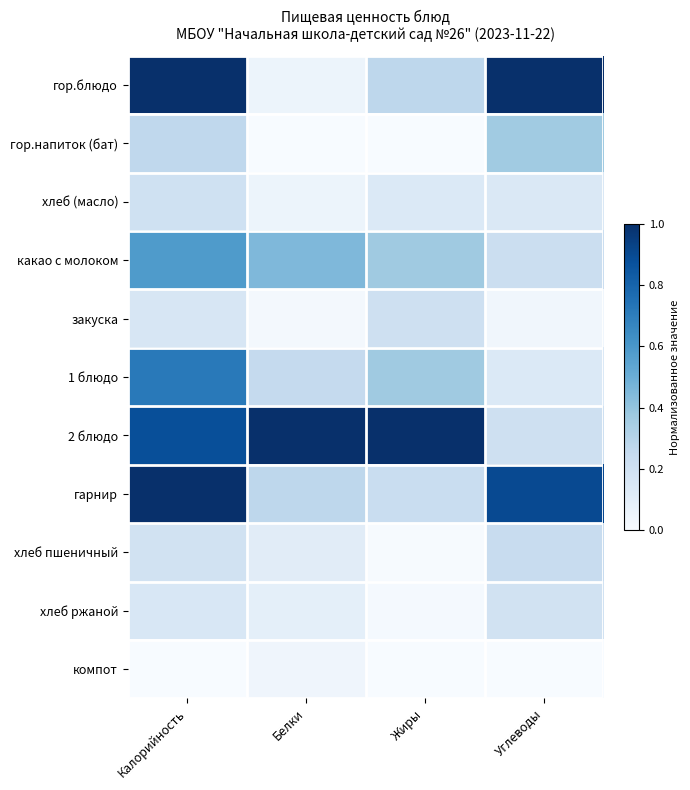

At which category does the chart reach its peak across all series?

Углеводы